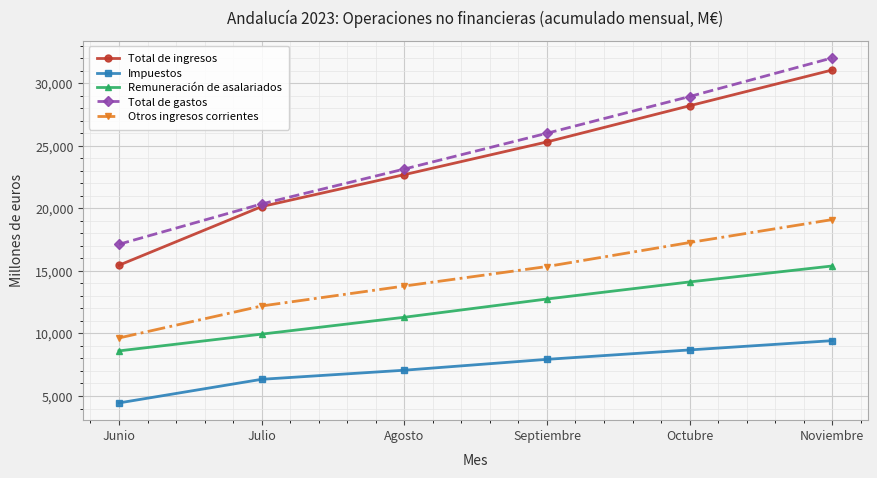

What is the value of the Impuestos point at the 4th from the left?

7931